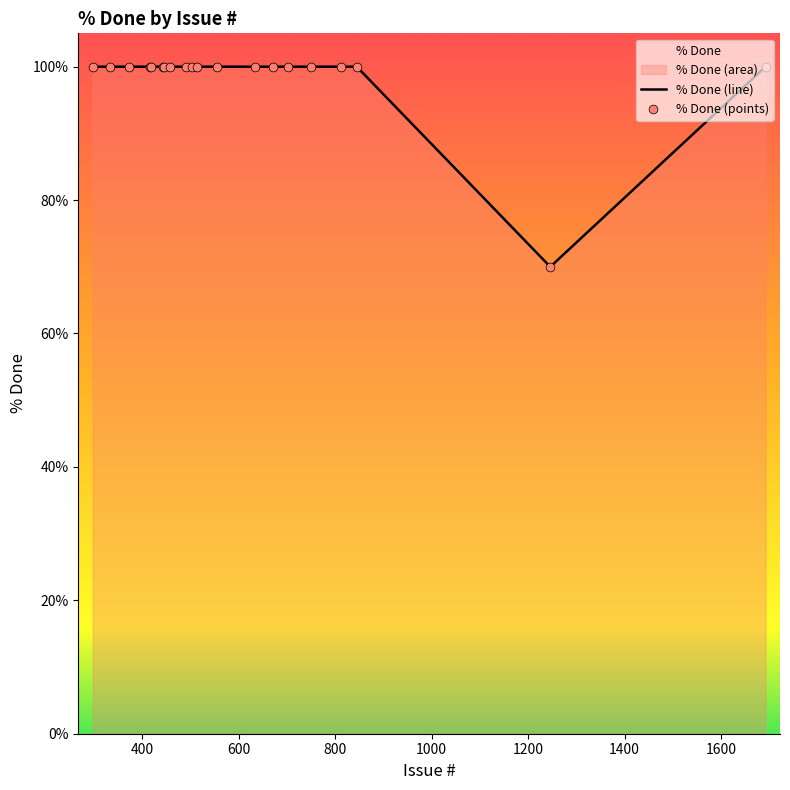

Between 333 and 416, which is larger?

333